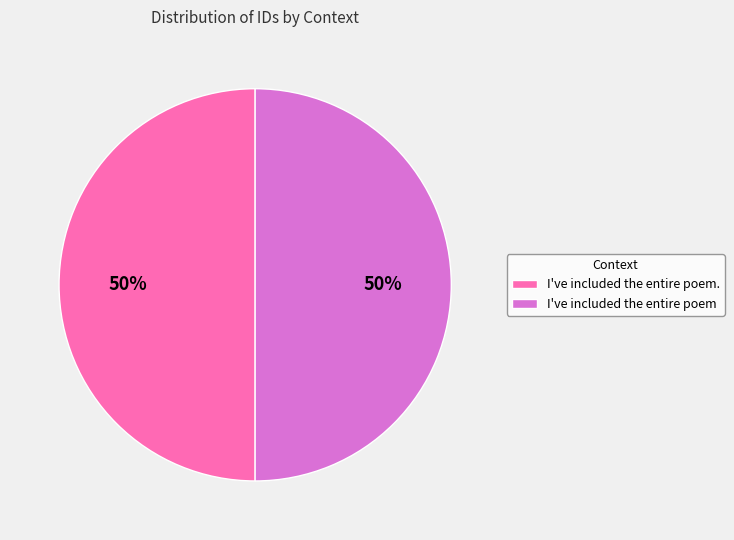

What is the ratio of the value at I've included the entire poem to the value at I've included the entire poem.?

1.0